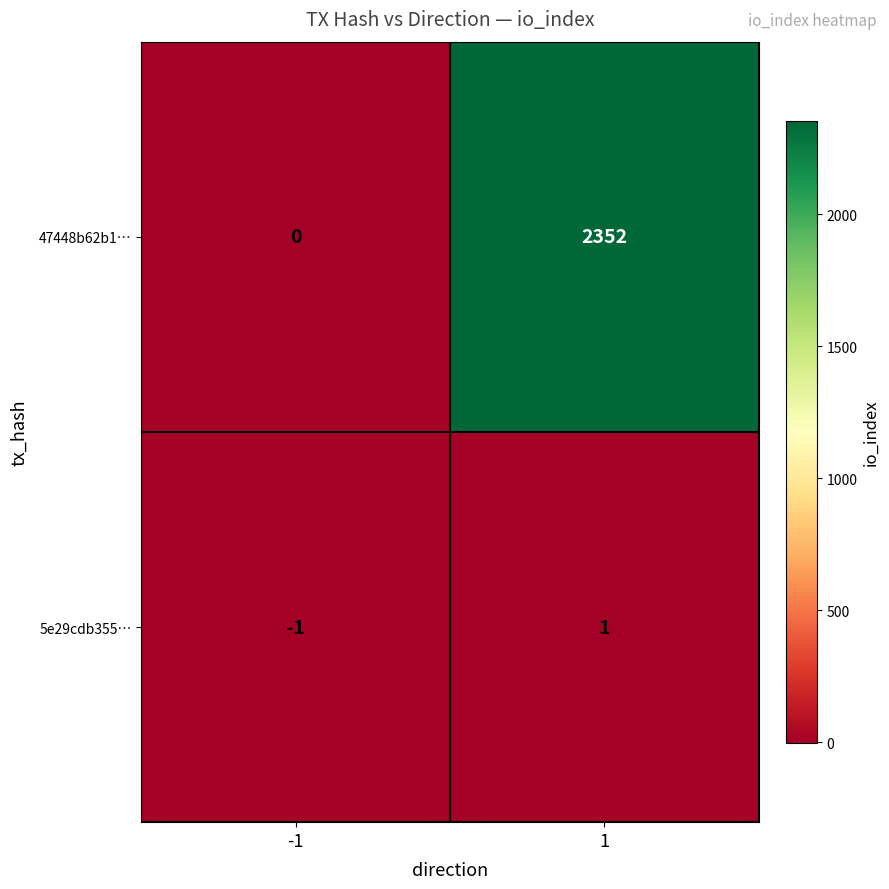

What is the total value across all series at 1?

2353